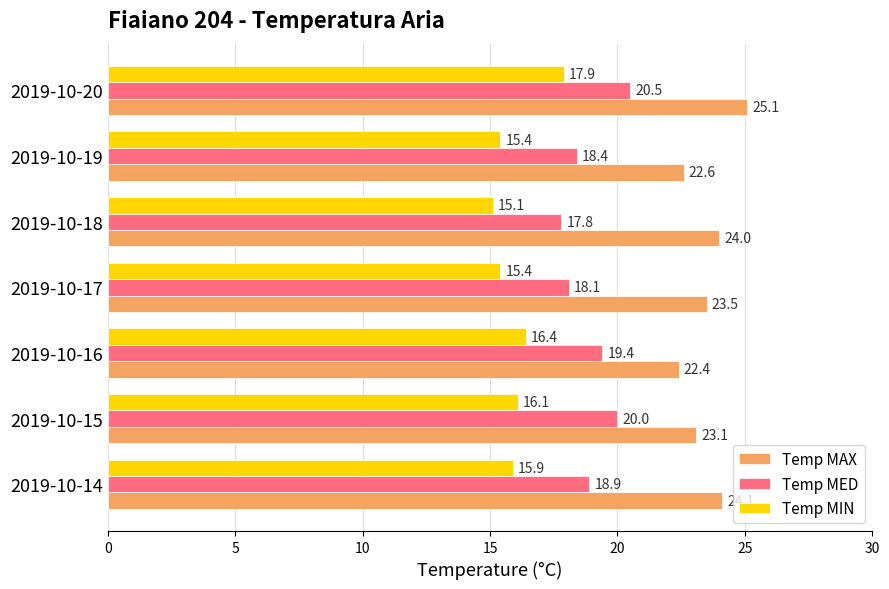

True or false: Temp MED has a value of 18.1 at 2019-10-17.

True